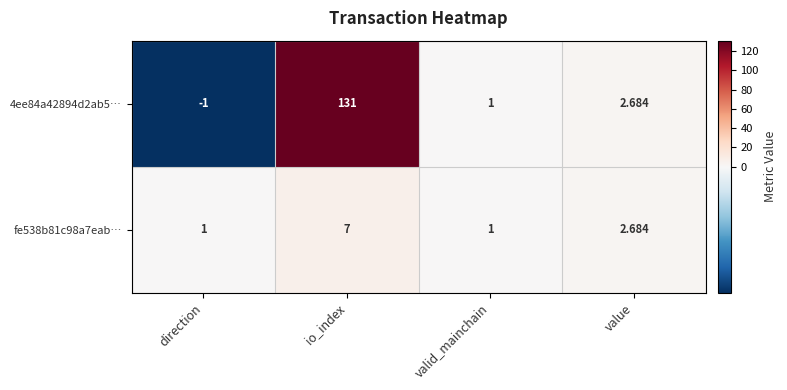

What is the smallest value displayed?

-1.0